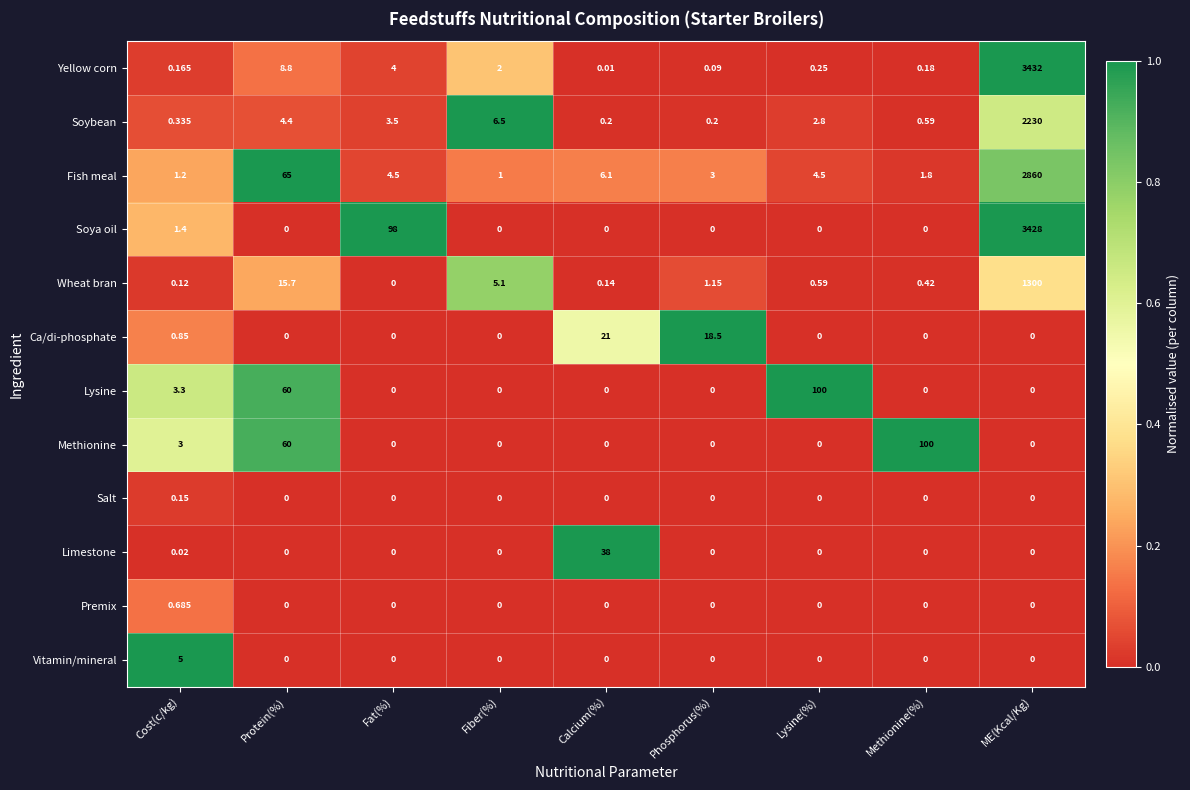

How many data points does each series have?

9